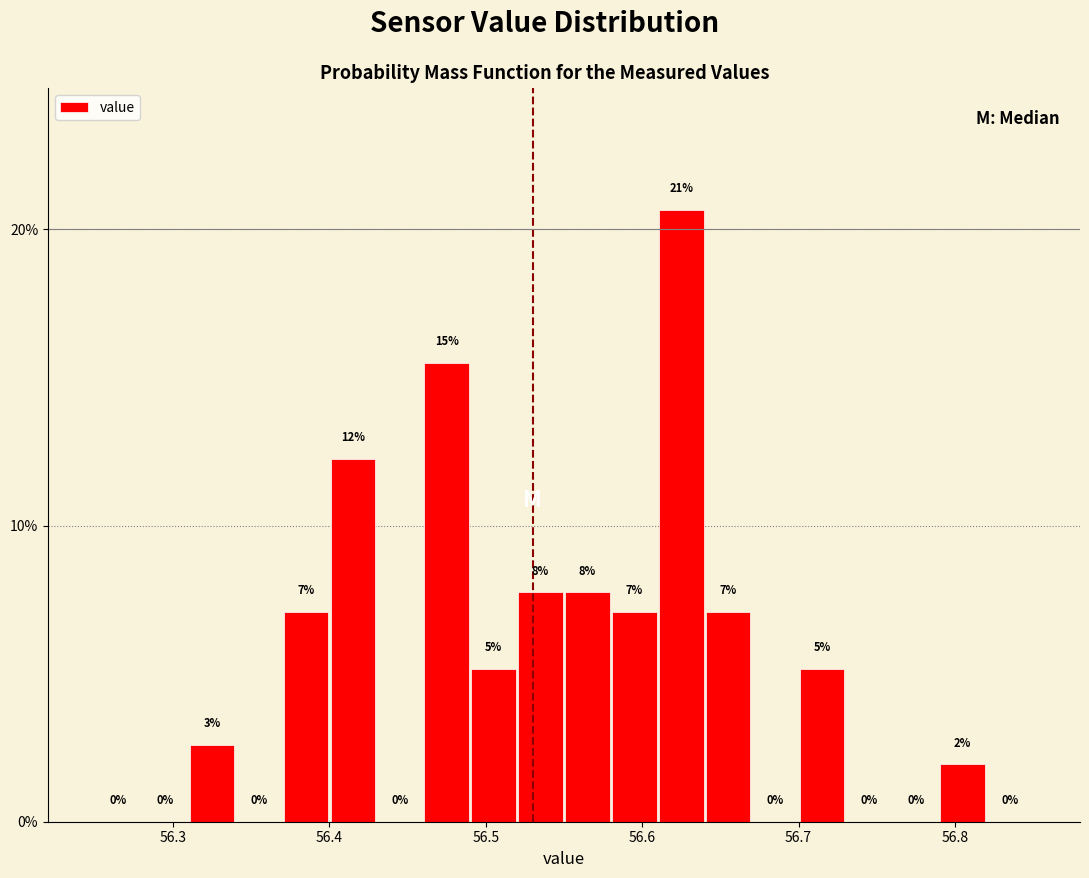

Around what value on the x-axis is the tallest bar? Give the approximate position of its centre, as read against the axis.

56.63